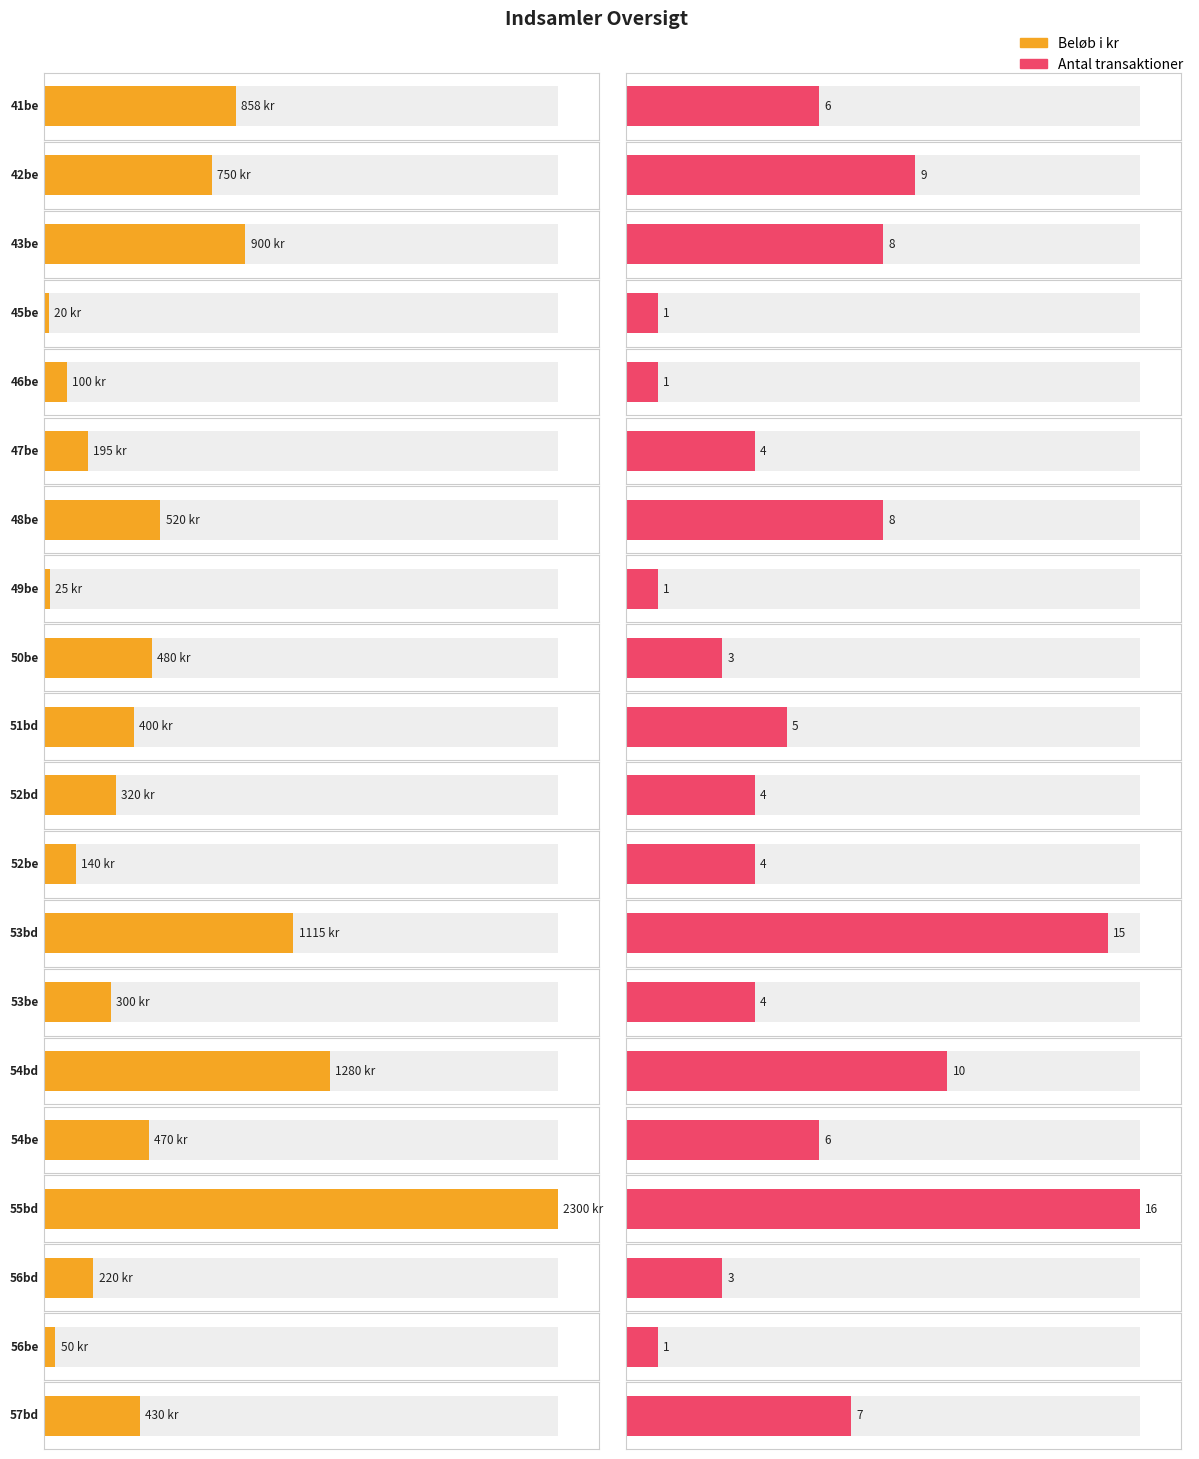

Which series has the widest spread of values?

Beløb i kr